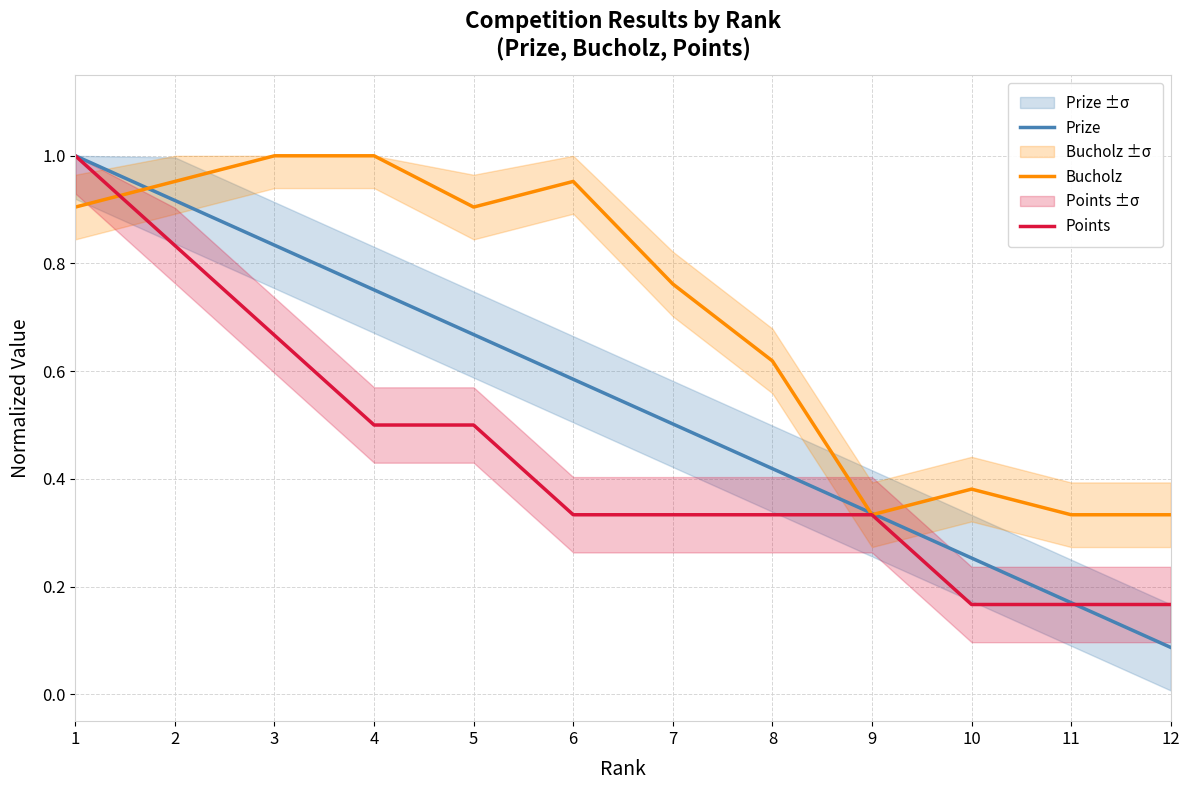

How many intersections are there between Bucholz and Prize?

3